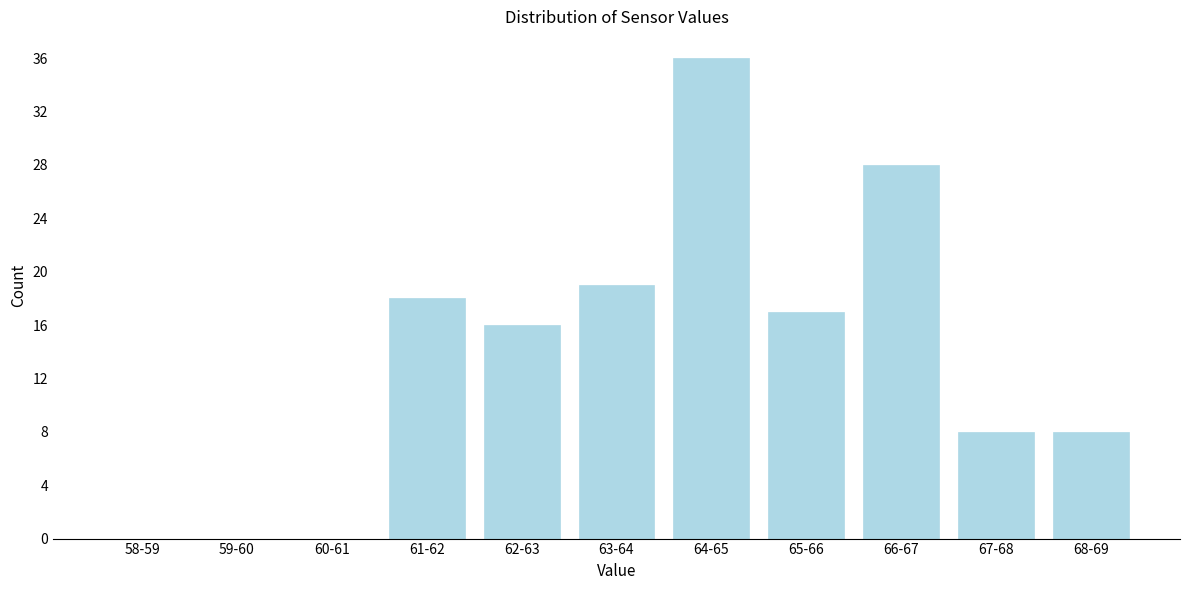

Reading left to right, list all the values displayed in this chart.

58-59=0	59-60=0	60-61=0	61-62=18	62-63=16	63-64=19	64-65=36	65-66=17	66-67=28	67-68=8	68-69=8